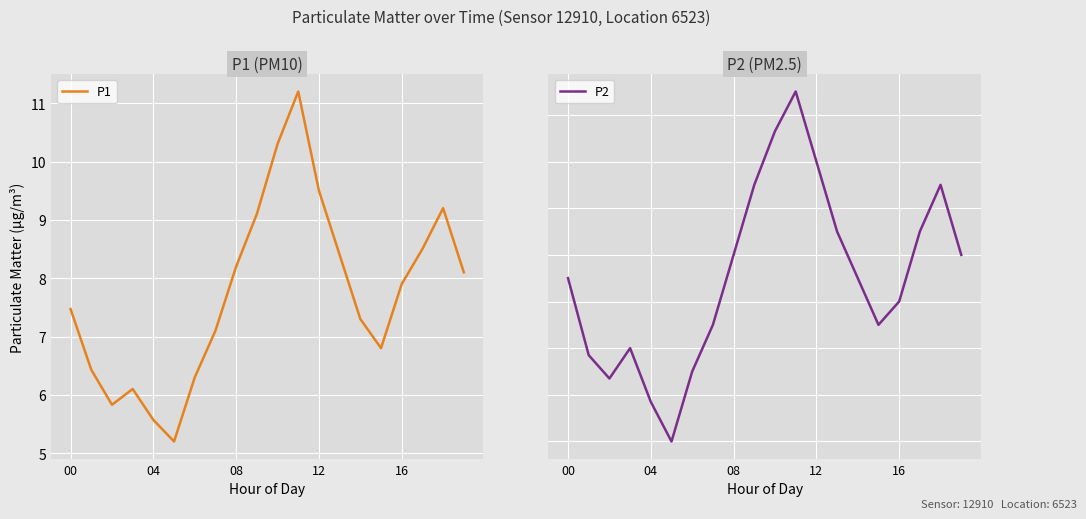

True or false: P2 has a value of 1.3 at 8.

False